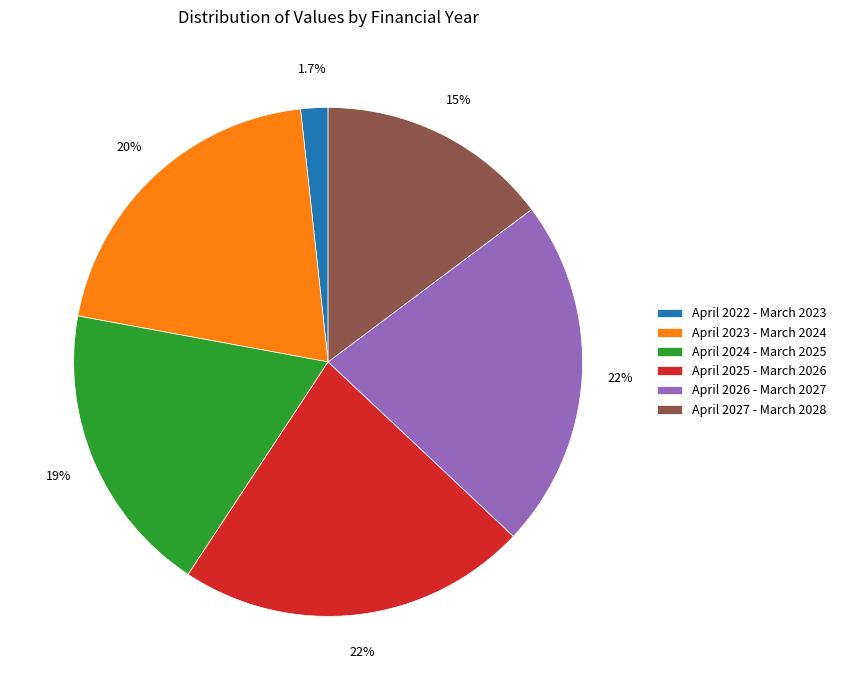

How many segments does this pie chart have?

6